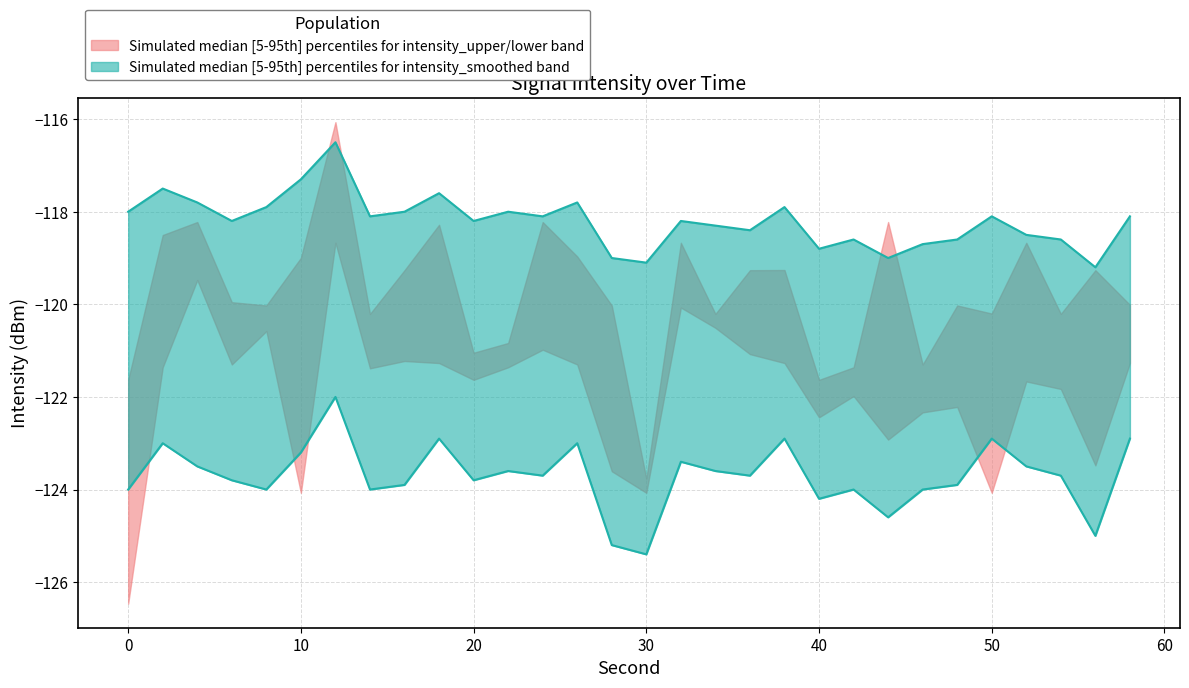

Count the number of data series in this chart.

2